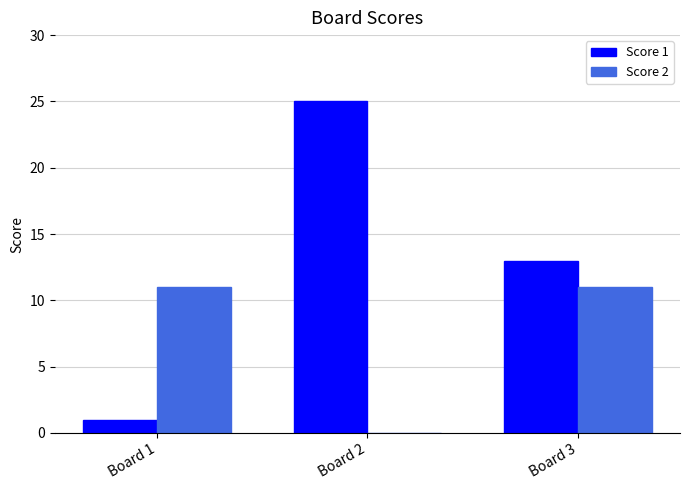

What is the greatest value displayed?

25